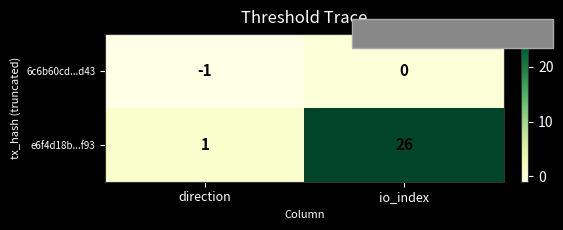

Where is 6c6b60cd...d43 nearest to the value 0?

io_index